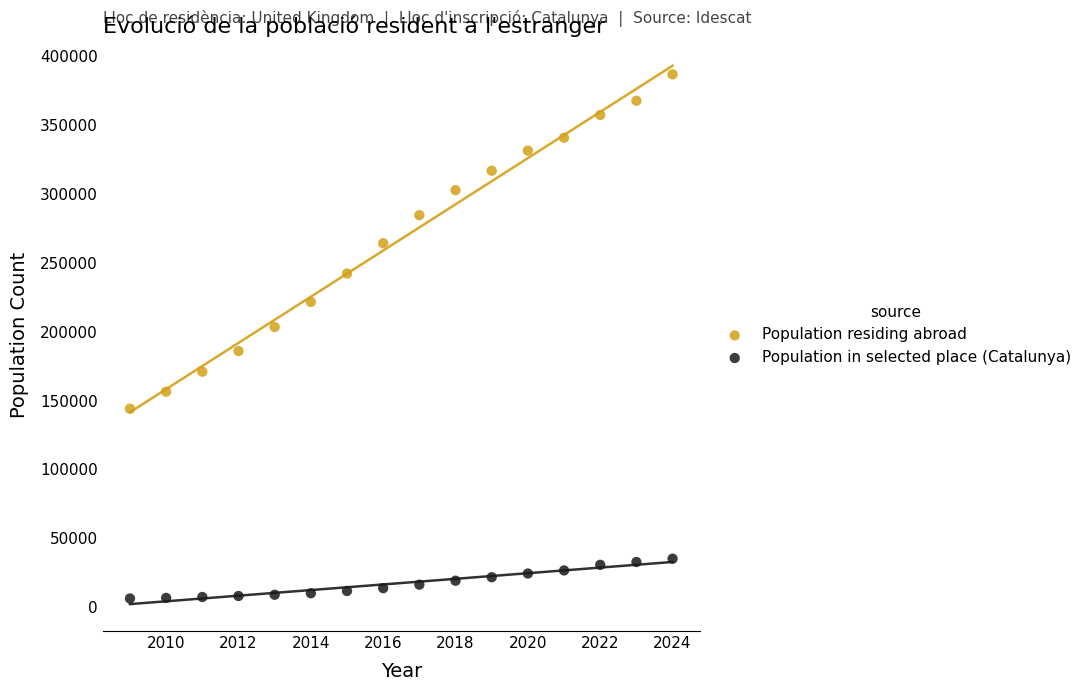

Which series reaches the minimum Y coordinate?

Population in selected place (Catalunya)